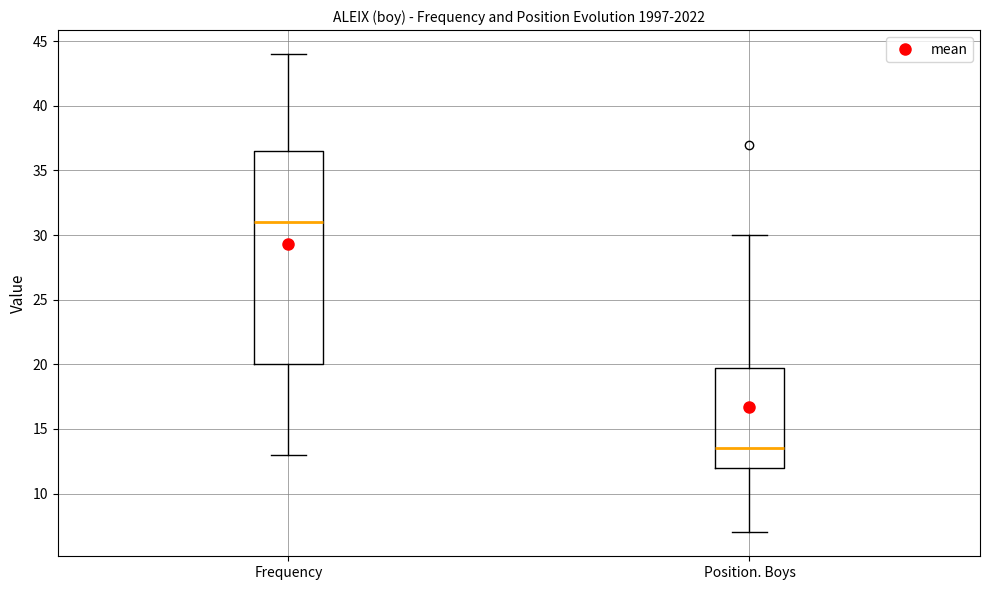

Reading left to right, read every box against the y-axis: the position of its median line, the range the box covers, and the ends of its whiskers. The values are not printed on the chart, so give them approximately, as read against the axis.

Frequency: median 31.0, box 20.0 to 36.5, whiskers 13.0 to 44.0
Position. Boys: median 13.5, box 12.0 to 20.0, whiskers 7.0 to 30.0